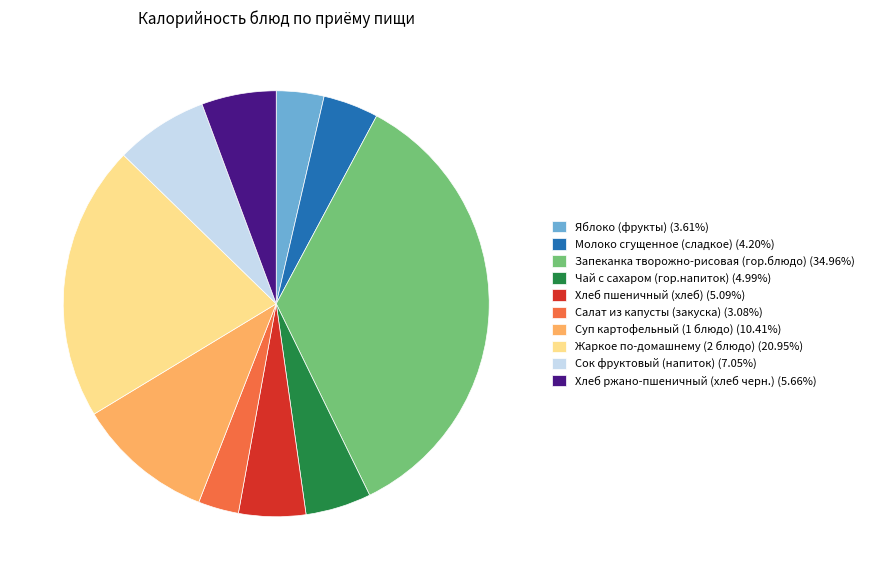

Is Суп картофельный (1 блюдо) (10.41%) the majority of the pie?

No